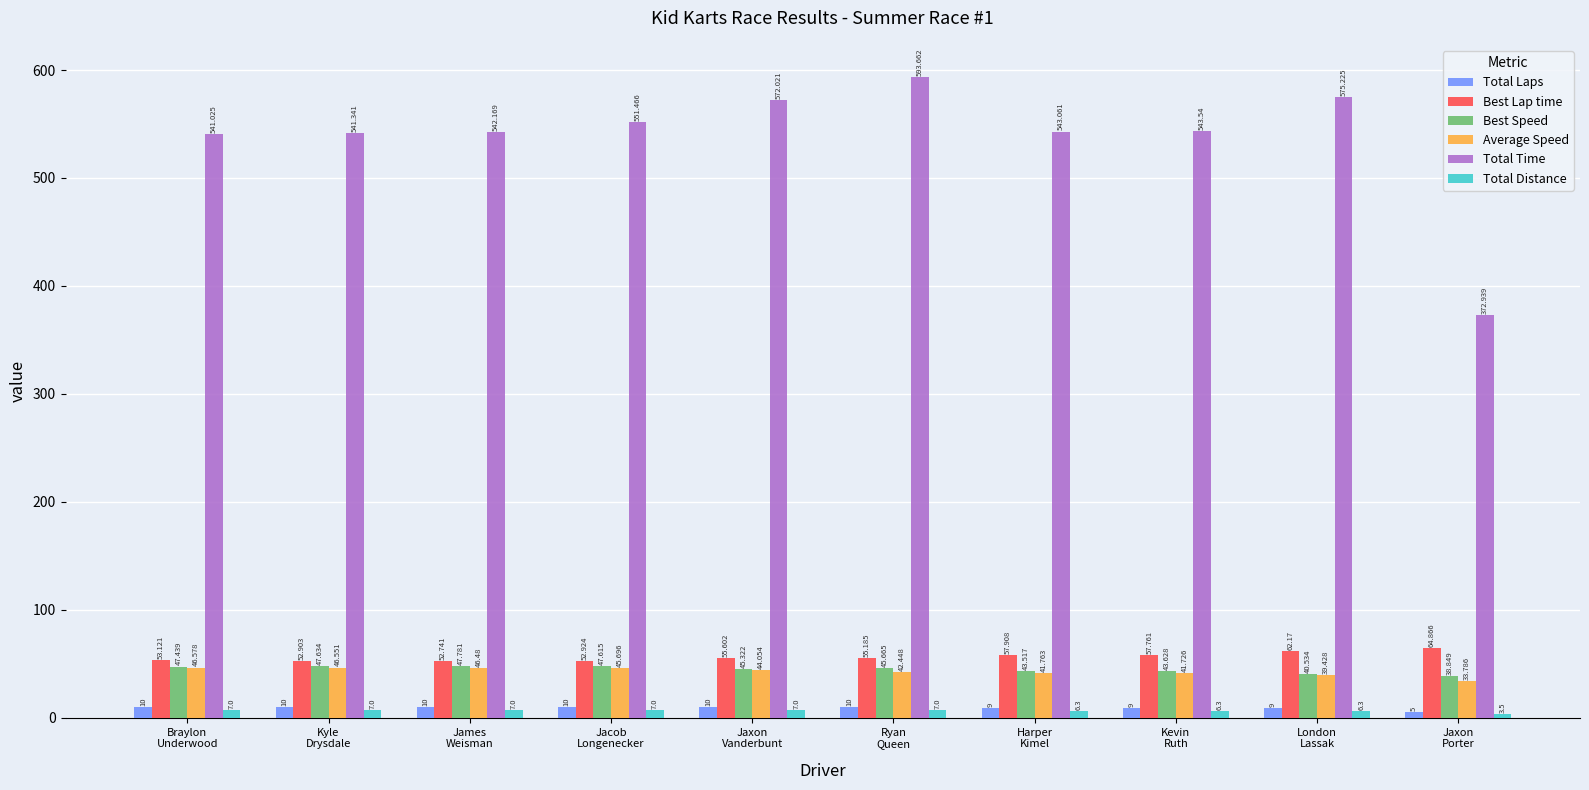

What is the label of the 2nd bar from the left?

Kyle
Drysdale